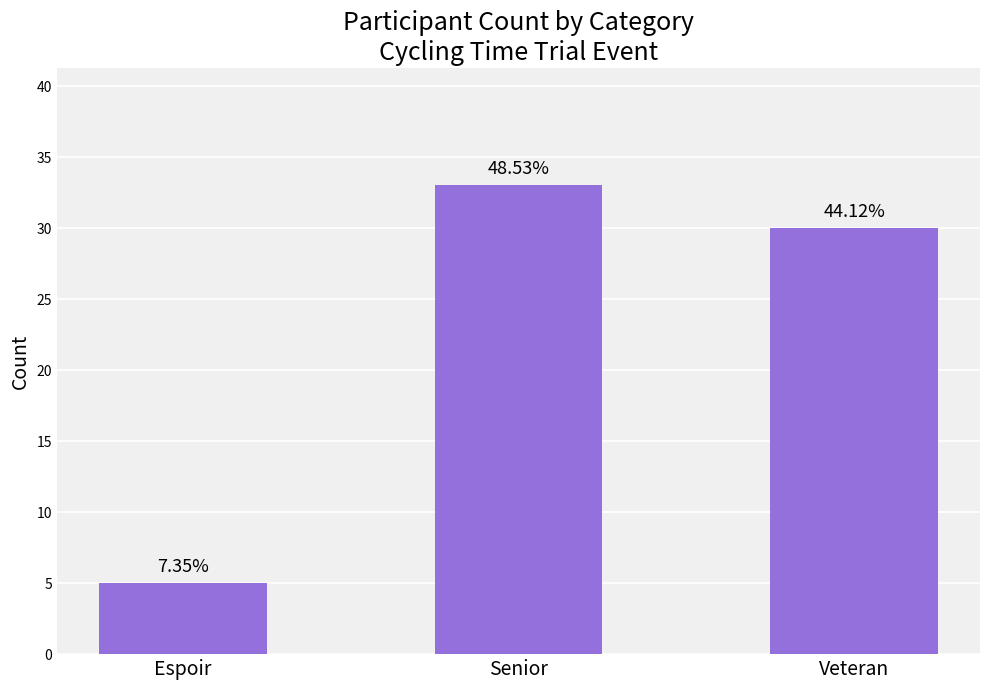

How many bars are there in total?

3